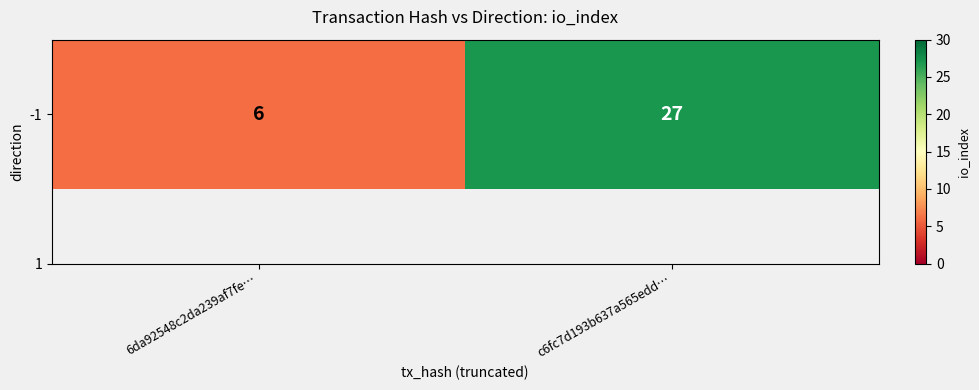

What is the sum of the values at 6da92548c2da239af7fe… and c6fc7d193b637a565edd…?

33